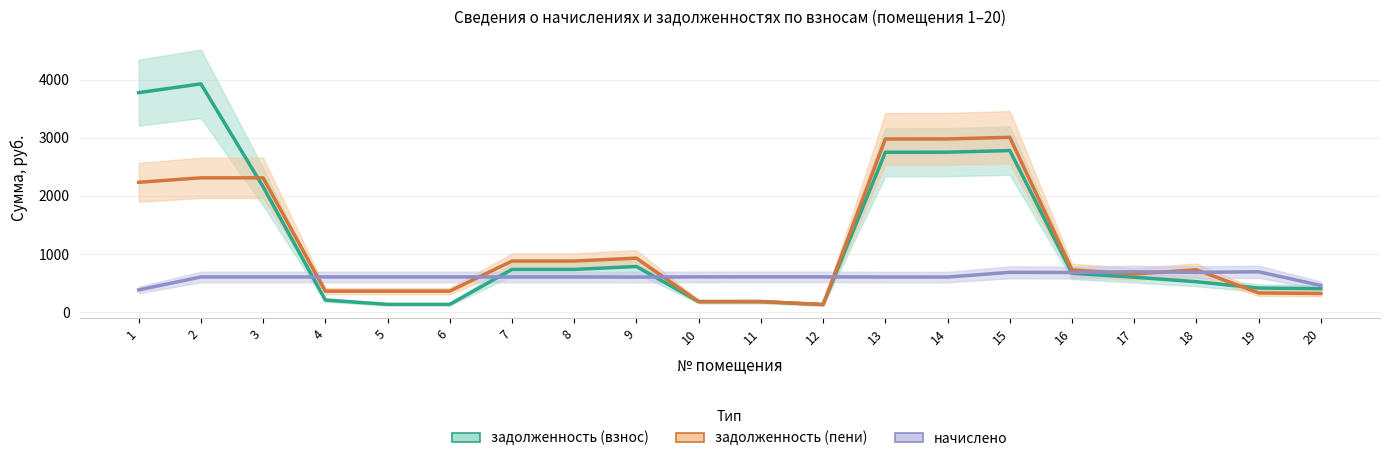

Read the задолженность (пени) value at 3.

2310.2